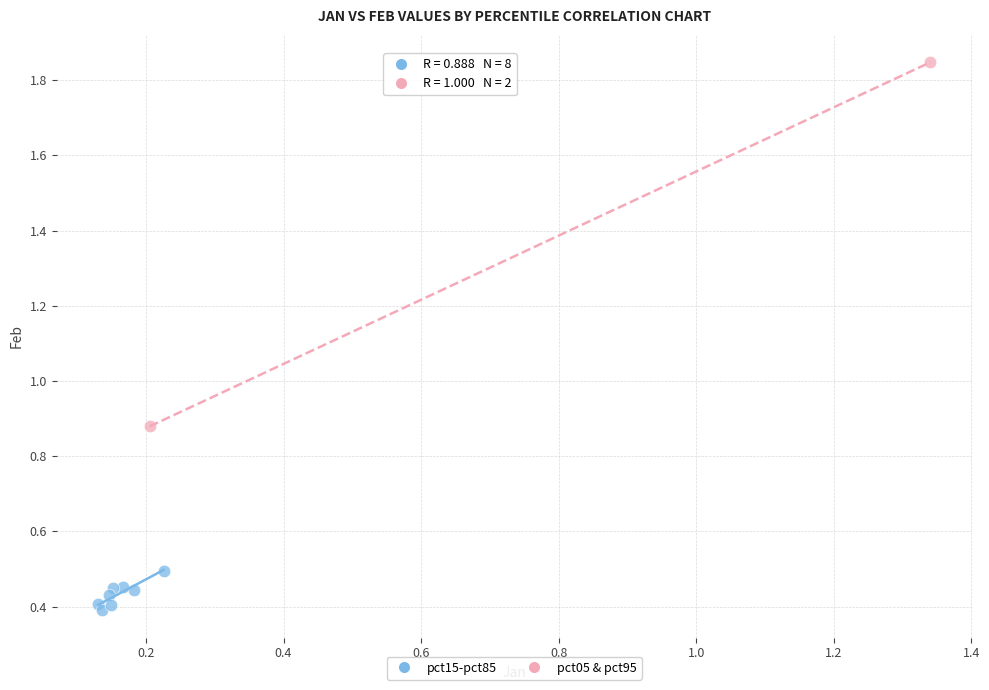

Which series has the widest spread of Y values?

pct05 & pct95